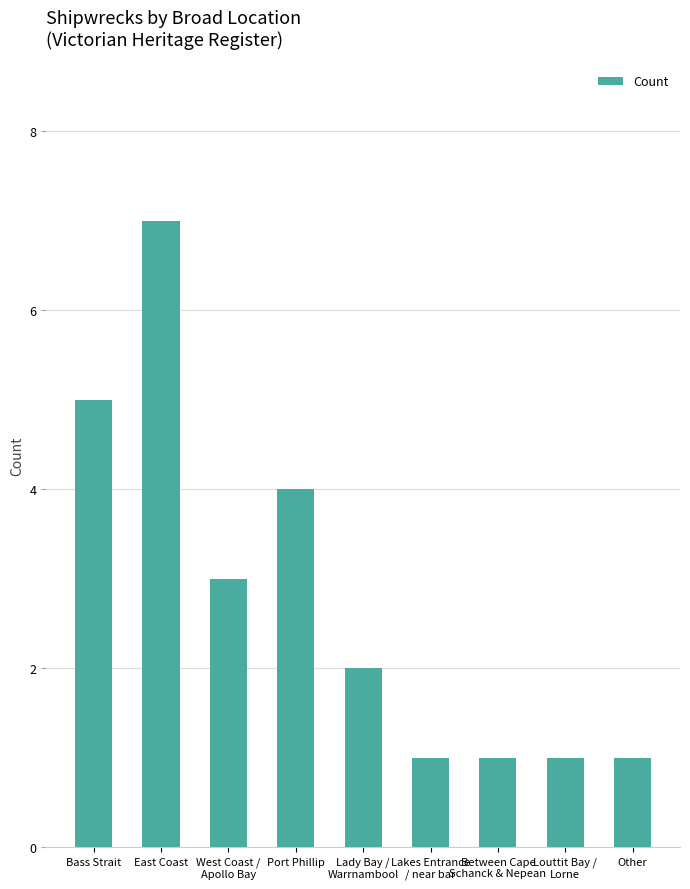

What is the sum of the values at Port Phillip and Louttit Bay /
Lorne?

5